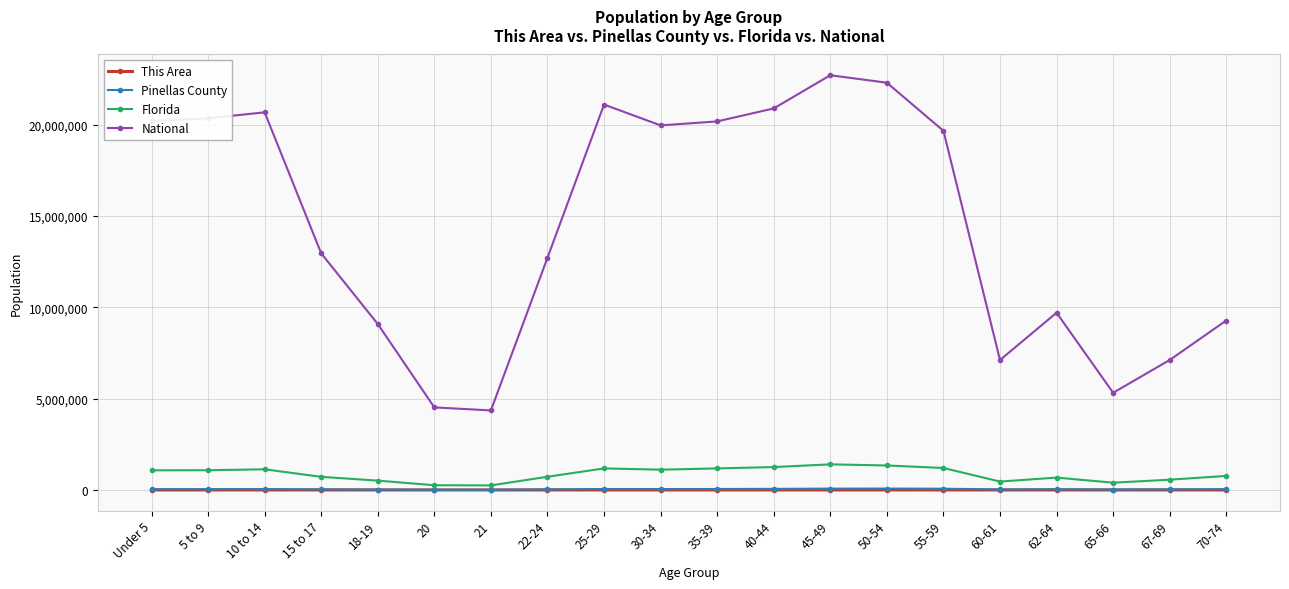

The This Area series shows 46 at 20. True or false?

True